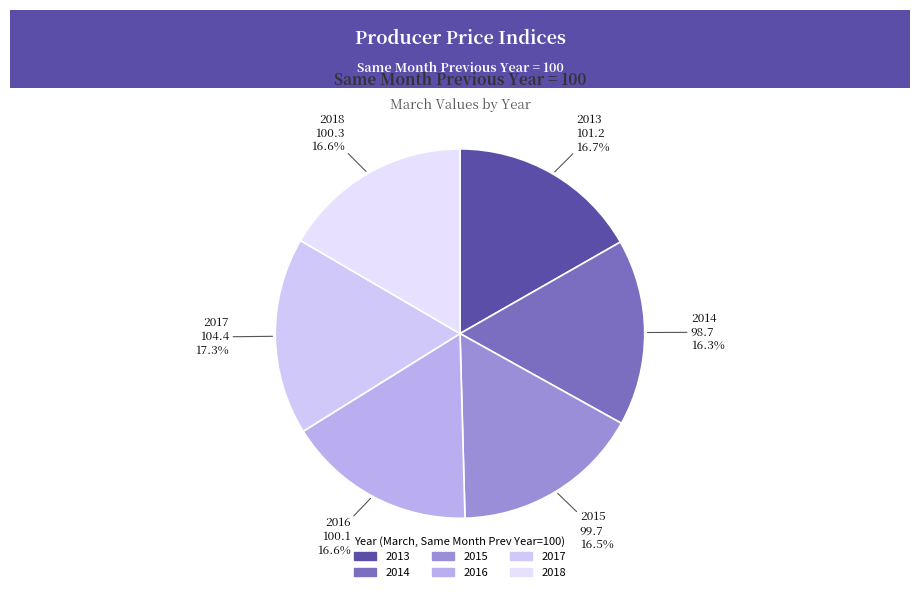

What is the total percentage of 2017 and 2018?

33.9%